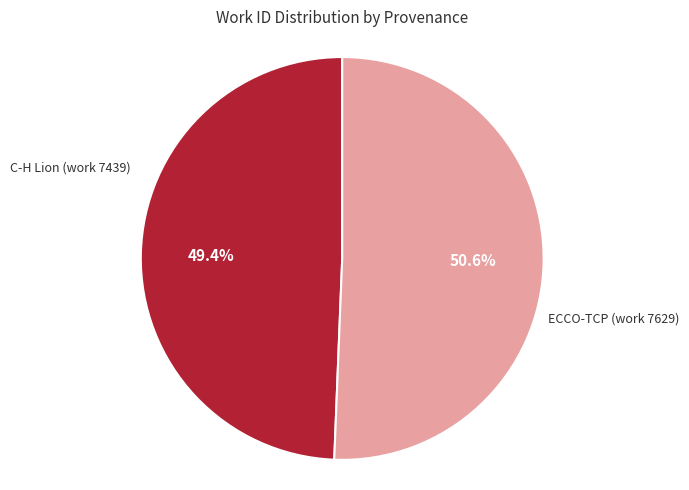

Which category has the smallest portion of the pie?

C-H Lion (work 7439)